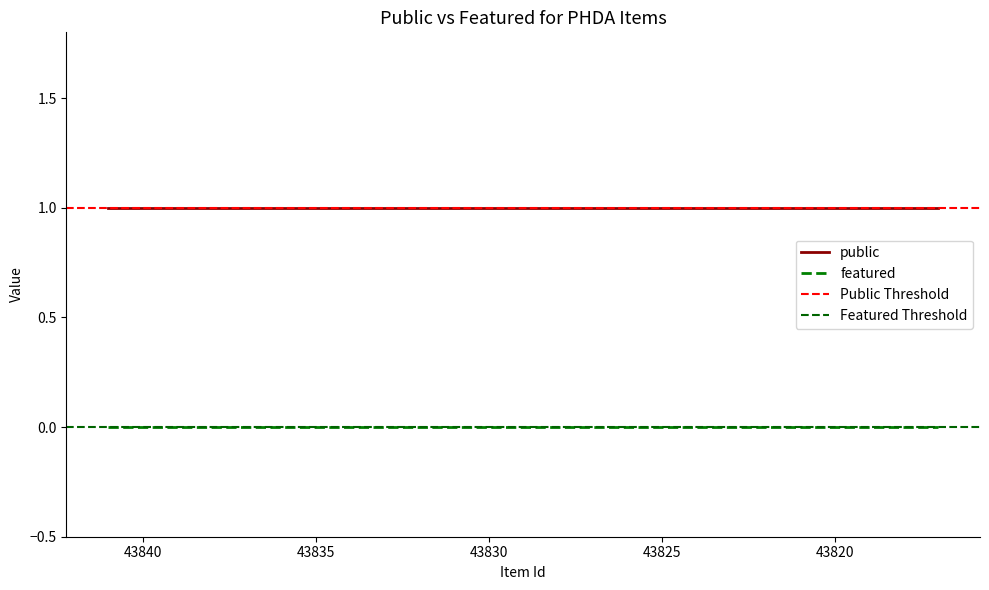

Reading right to left, list all the values displayed in this chart.

public: 1	1	1	1	1	1	1	1	1	1	1	1	1	1	1	1	1	1	1	1	1	1	1	1	1
featured: 0	0	0	0	0	0	0	0	0	0	0	0	0	0	0	0	0	0	0	0	0	0	0	0	0